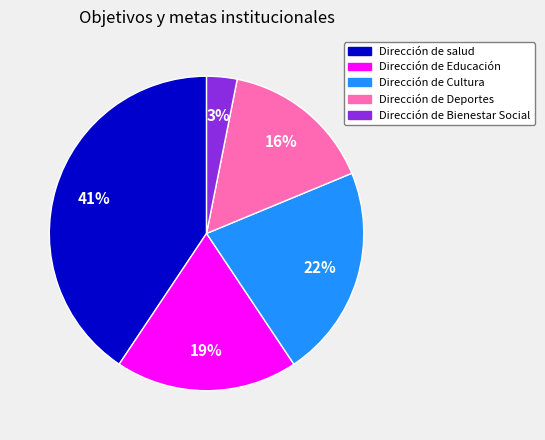

True or false: Dirección de Cultura accounts for 22% of the total.

True